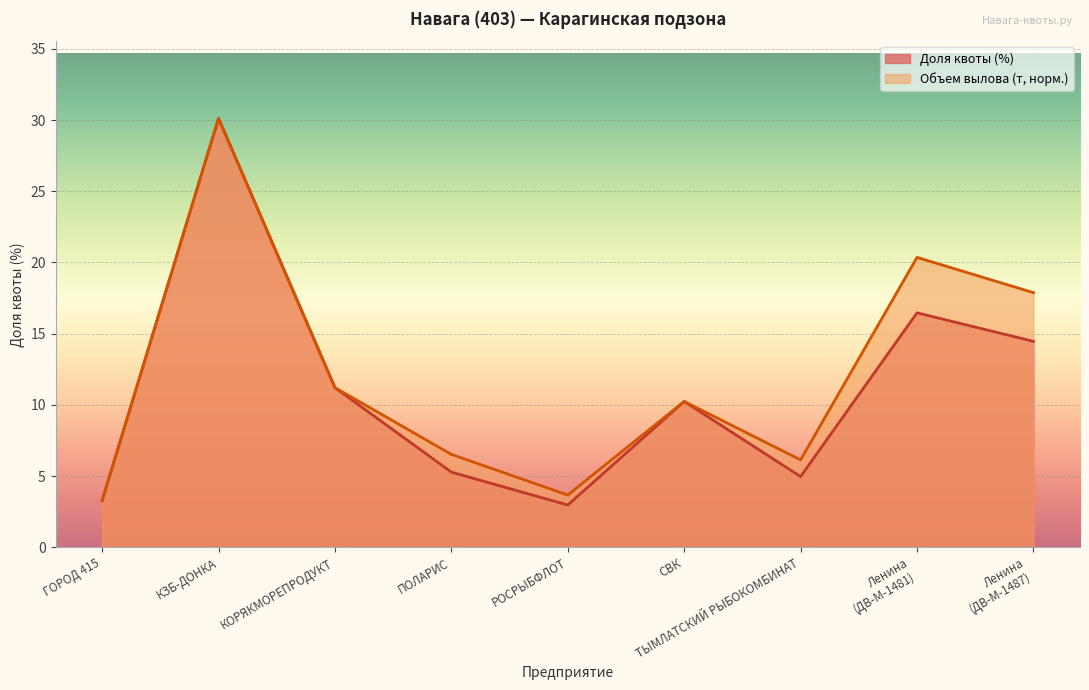

Which category has the lowest value across all series?

РОСРЫБФЛОТ